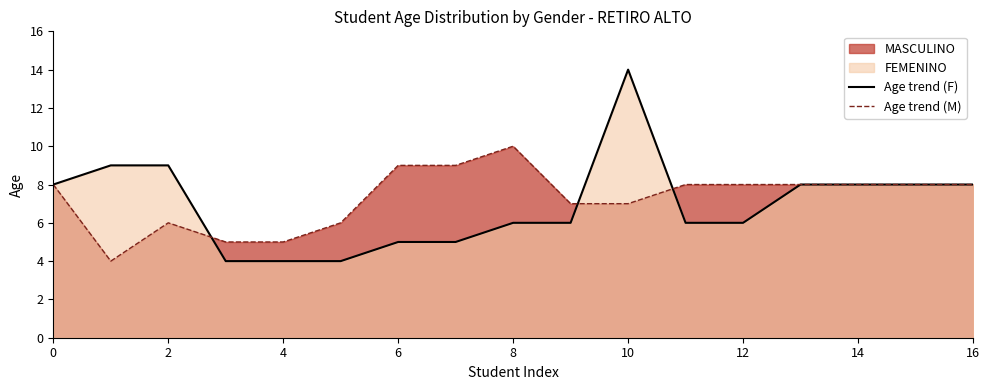

Which category has the highest value in the Age trend (F) series?

10